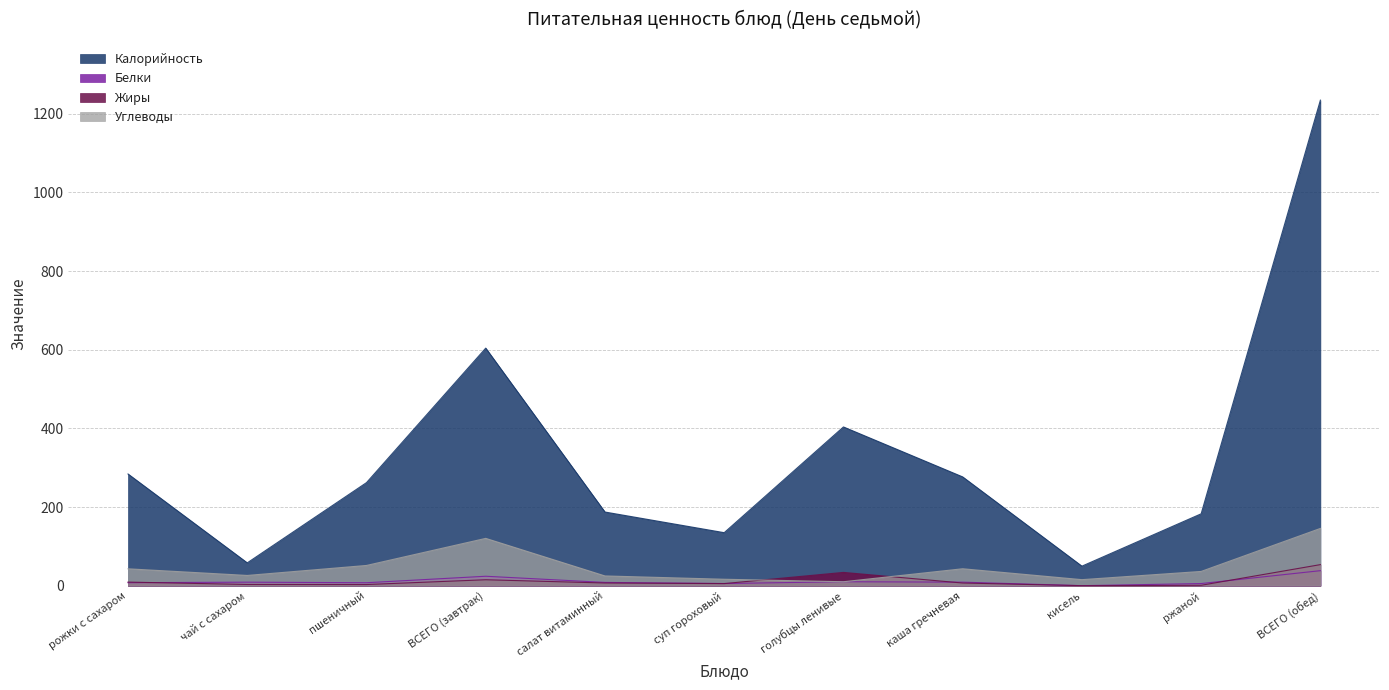

What is the average value of the Углеводы series?

48.3